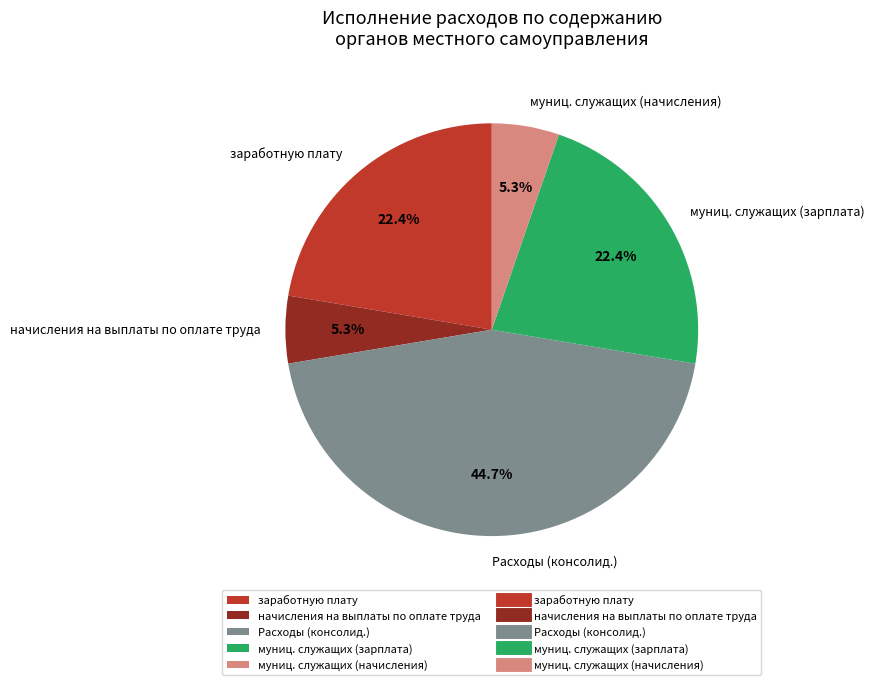

Between заработную плату and Расходы (консолид.), which is larger?

Расходы (консолид.)